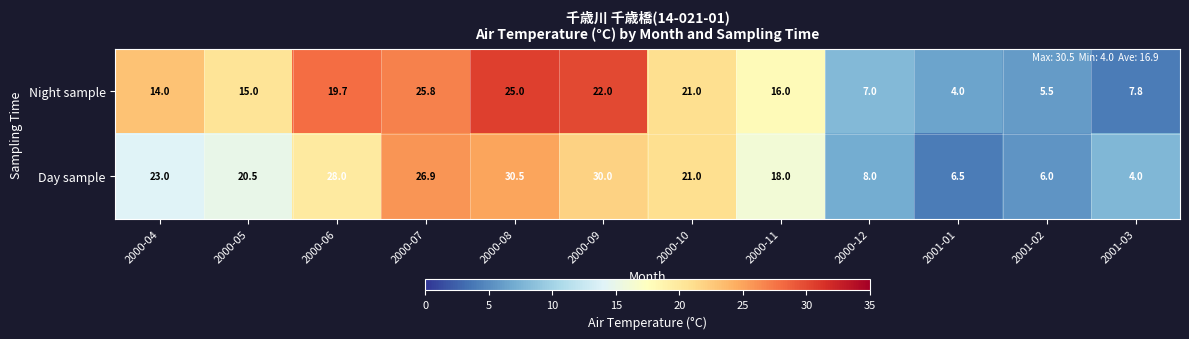

What is the difference between the maximum and minimum values in the Night sample series?

21.8